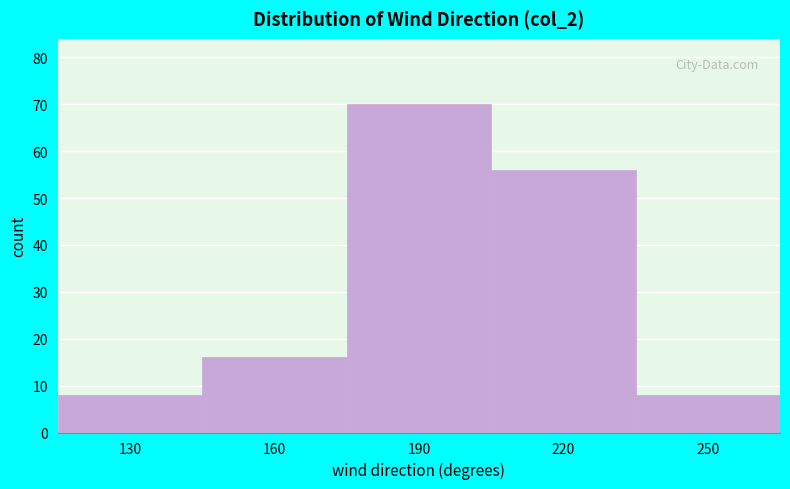

Reading left to right, transcribe all the data shown in this chart.

130=8	160=16	190=70	220=56	250=8